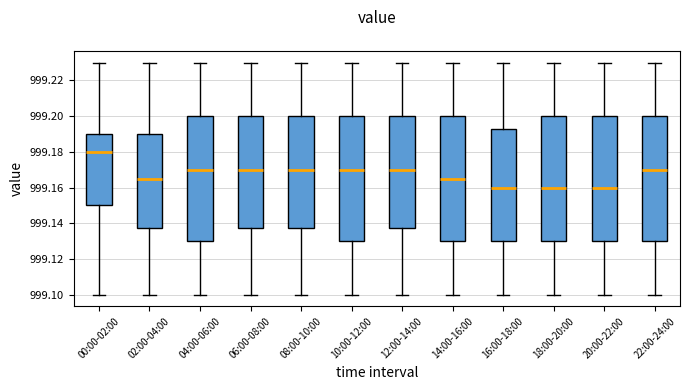

Reading left to right, transcribe this box plot: for each box, give where its median line is, the range the box spans, and where its two whiskers end, as read against the y-axis. The values are not printed on the chart, so give them approximately, as read against the axis.

00:00-02:00: median 999.180, box 999.150 to 999.190, whiskers 999.100 to 999.230
02:00-04:00: median 999.166, box 999.138 to 999.190, whiskers 999.100 to 999.230
04:00-06:00: median 999.170, box 999.130 to 999.200, whiskers 999.100 to 999.230
06:00-08:00: median 999.170, box 999.138 to 999.200, whiskers 999.100 to 999.230
08:00-10:00: median 999.170, box 999.138 to 999.200, whiskers 999.100 to 999.230
10:00-12:00: median 999.170, box 999.130 to 999.200, whiskers 999.100 to 999.230
12:00-14:00: median 999.170, box 999.138 to 999.200, whiskers 999.100 to 999.230
14:00-16:00: median 999.166, box 999.130 to 999.200, whiskers 999.100 to 999.230
16:00-18:00: median 999.160, box 999.130 to 999.192, whiskers 999.100 to 999.230
18:00-20:00: median 999.160, box 999.130 to 999.200, whiskers 999.100 to 999.230
20:00-22:00: median 999.160, box 999.130 to 999.200, whiskers 999.100 to 999.230
22:00-24:00: median 999.170, box 999.130 to 999.200, whiskers 999.100 to 999.230